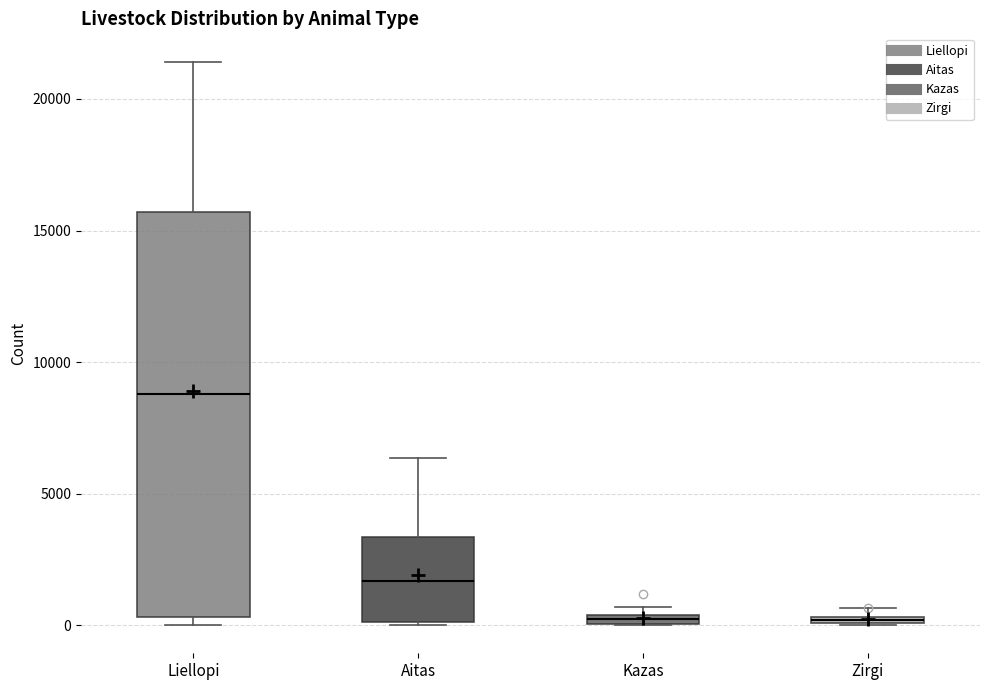

Which box's median line is the highest?

Liellopi